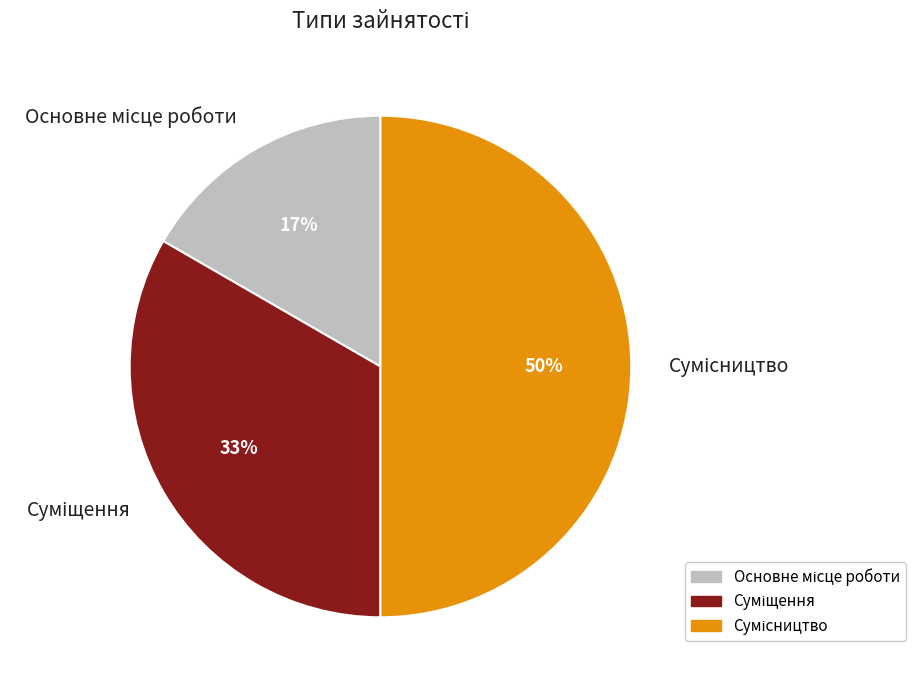

To the nearest percent, what is the difference between the largest and smallest slice percentages?

33%